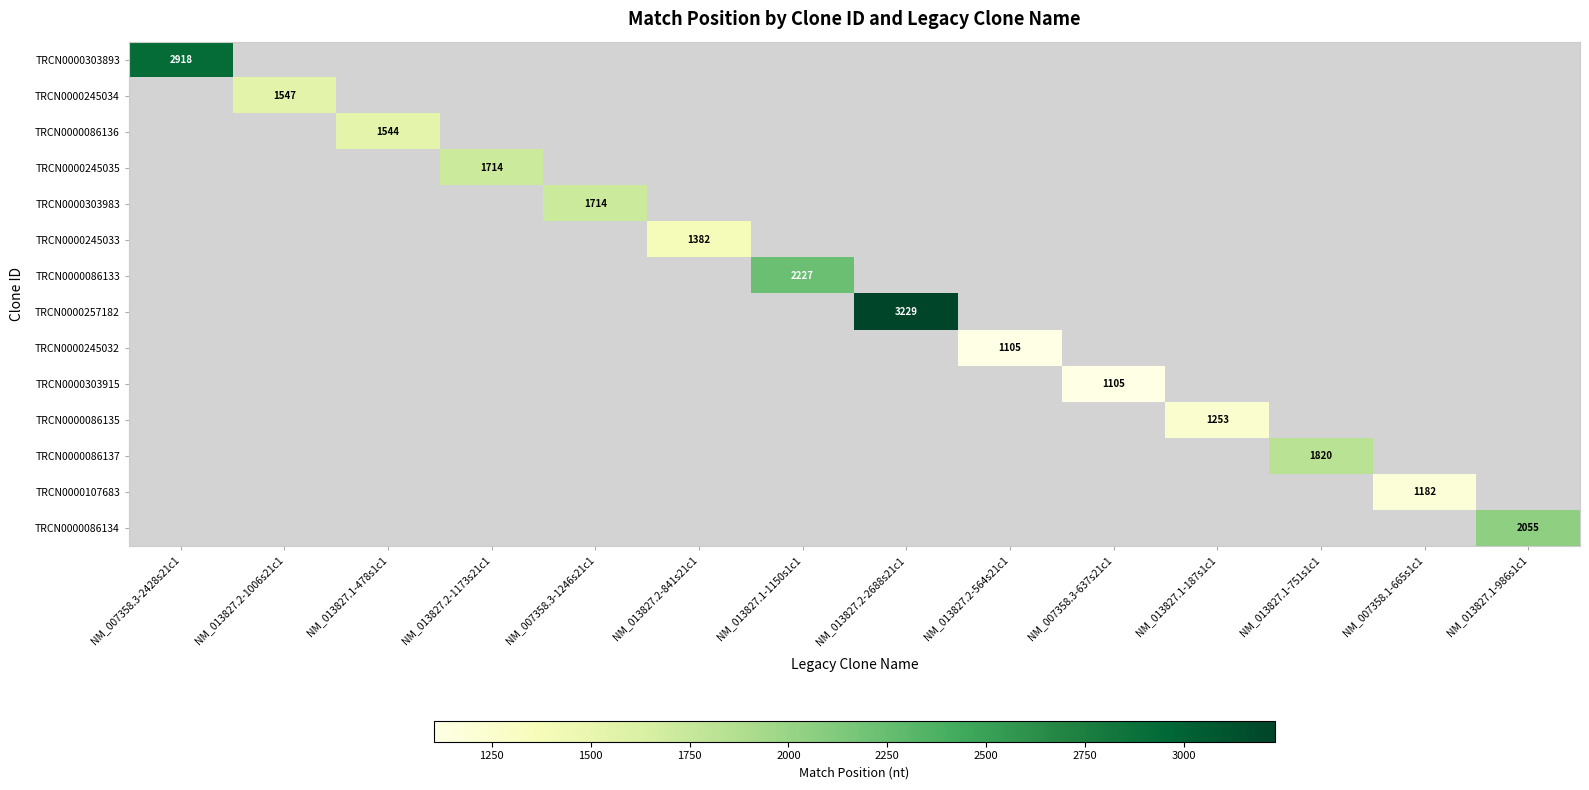

Which series has the widest spread of values?

TRCN0000303893